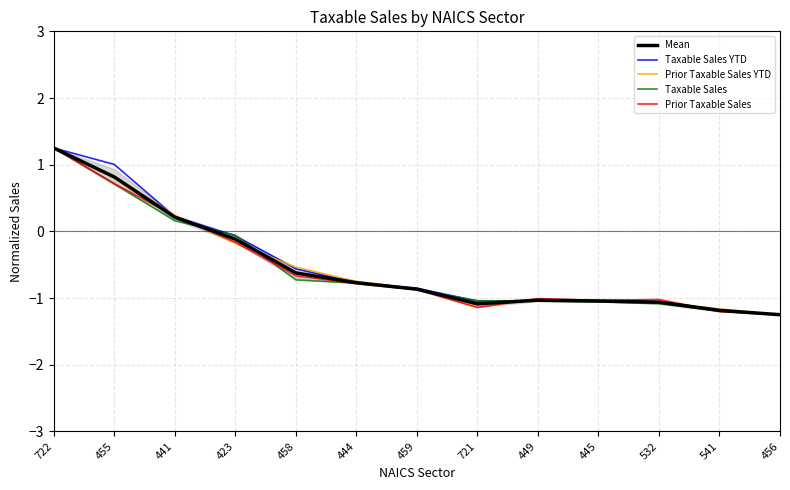

What is the sum of all Mean values?

-6.8